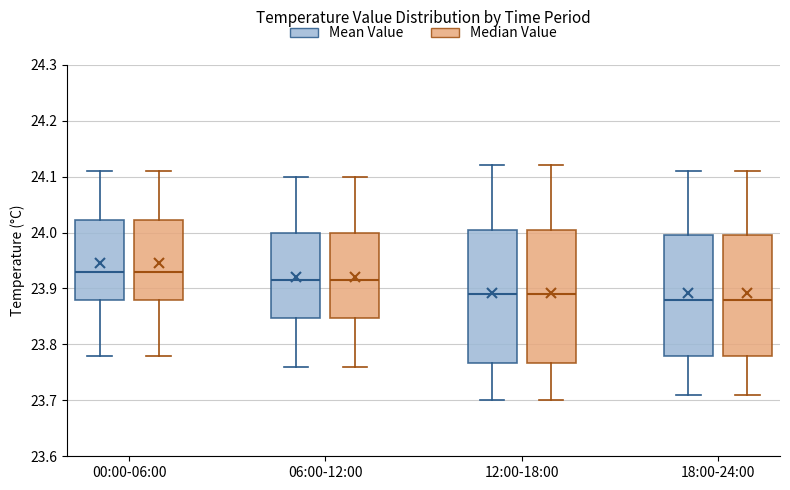

Reading left to right, transcribe this box plot: for each box, give where its median line is, the range the box spans, and where its two whiskers end, as read against the y-axis. The values are not printed on the chart, so give them approximately, as read against the axis.

00:00-06:00 (Mean Value): median 23.93, box 23.88 to 24.02, whiskers 23.78 to 24.11
00:00-06:00 (Median Value): median 23.93, box 23.88 to 24.02, whiskers 23.78 to 24.11
06:00-12:00 (Mean Value): median 23.92, box 23.85 to 24.00, whiskers 23.76 to 24.10
06:00-12:00 (Median Value): median 23.92, box 23.85 to 24.00, whiskers 23.76 to 24.10
12:00-18:00 (Mean Value): median 23.89, box 23.77 to 24.01, whiskers 23.70 to 24.12
12:00-18:00 (Median Value): median 23.89, box 23.77 to 24.01, whiskers 23.70 to 24.12
18:00-24:00 (Mean Value): median 23.88, box 23.78 to 24.00, whiskers 23.71 to 24.11
18:00-24:00 (Median Value): median 23.88, box 23.78 to 24.00, whiskers 23.71 to 24.11